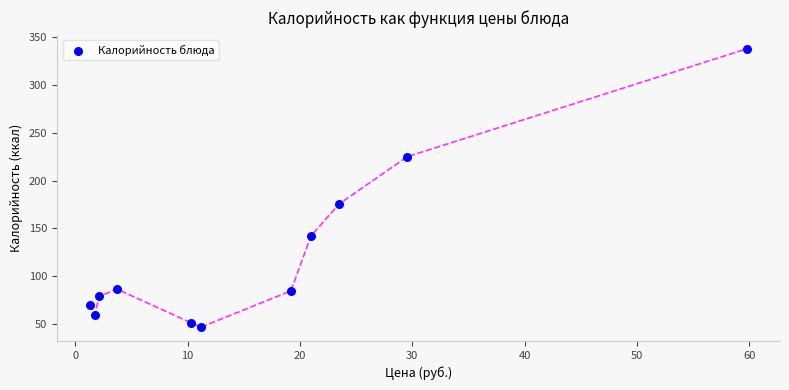

What Y value in the scatter plot is closest to 192?

175.6